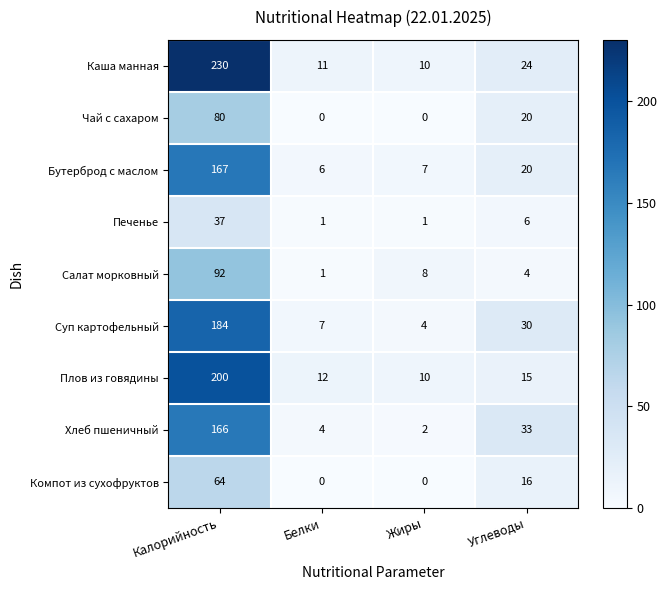

What is the spread (max minus min) of values at Белки?

12